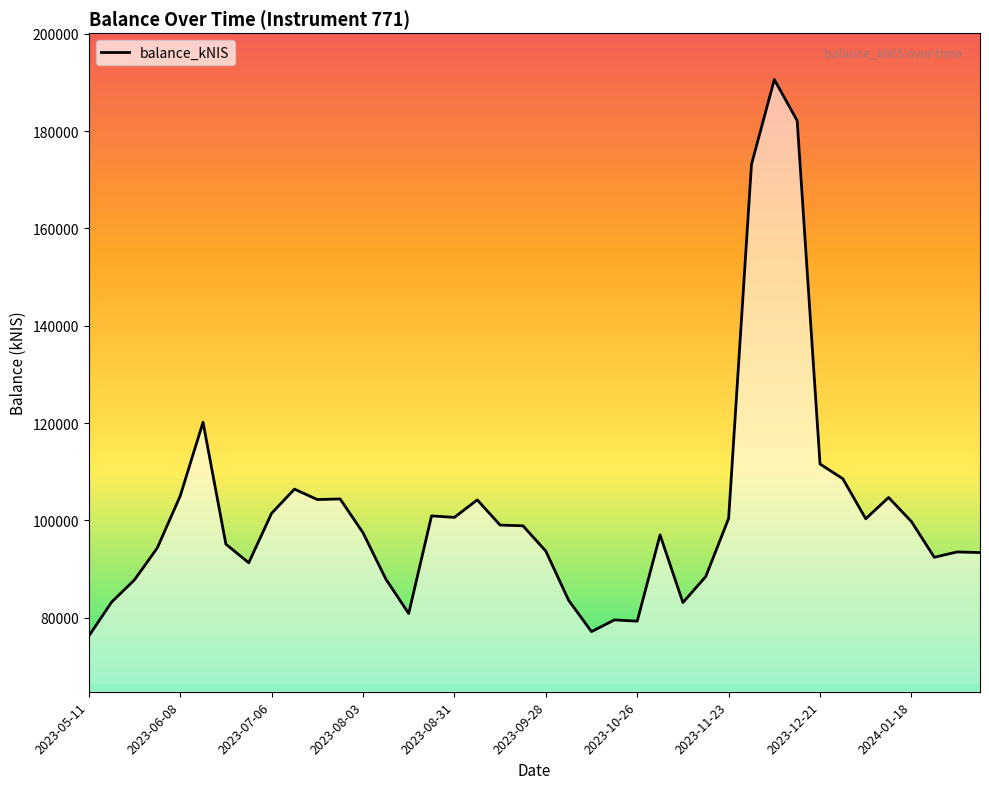

What is the minimum value shown in the chart?

76217.5